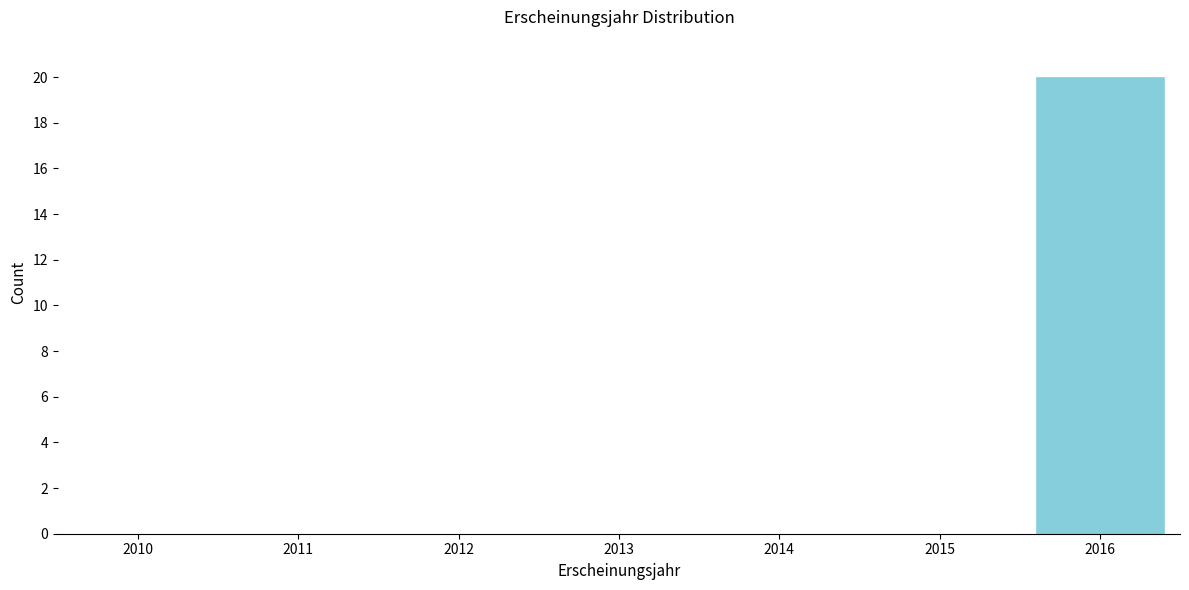

Reading left to right, list all the values displayed in this chart.

2010=0	2011=0	2012=0	2013=0	2014=0	2015=0	2016=20